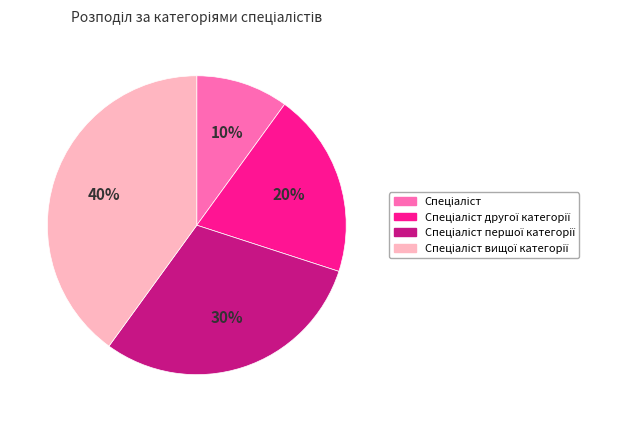

Is there a majority slice in this chart?

No